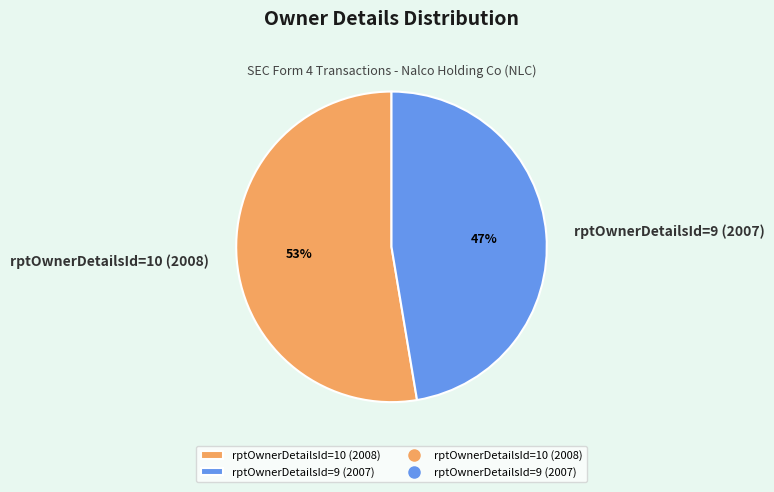

Count the number of slices in the pie.

2